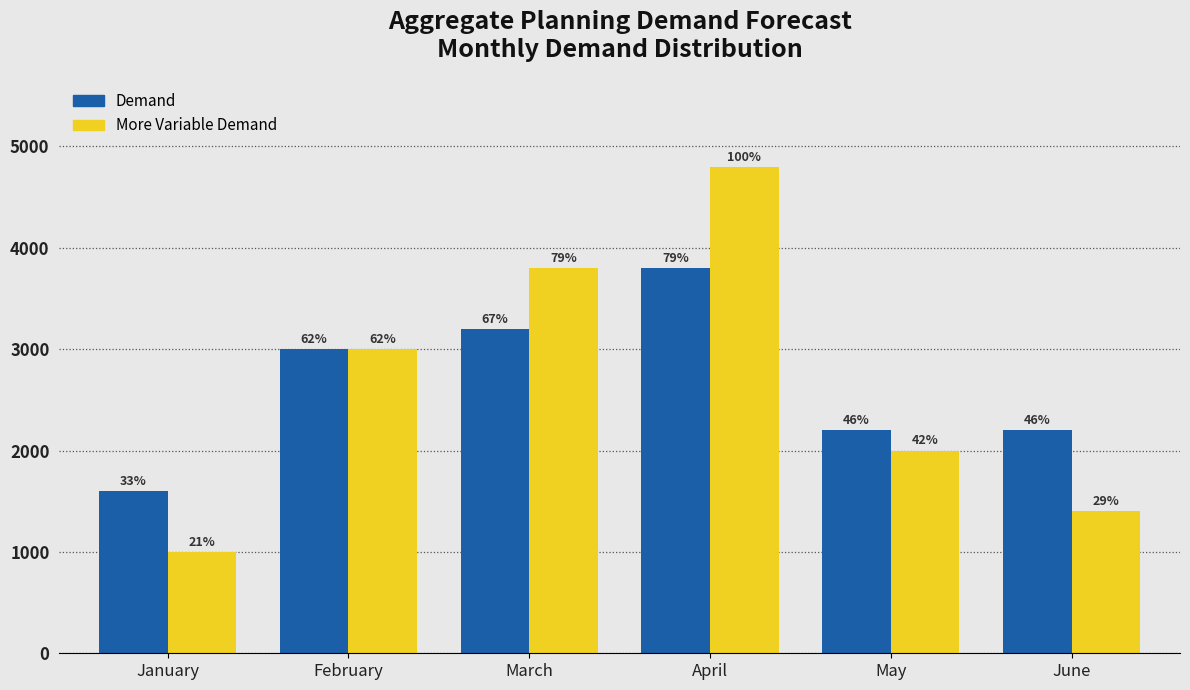

What are all the series names shown in the legend?

Demand, More Variable Demand